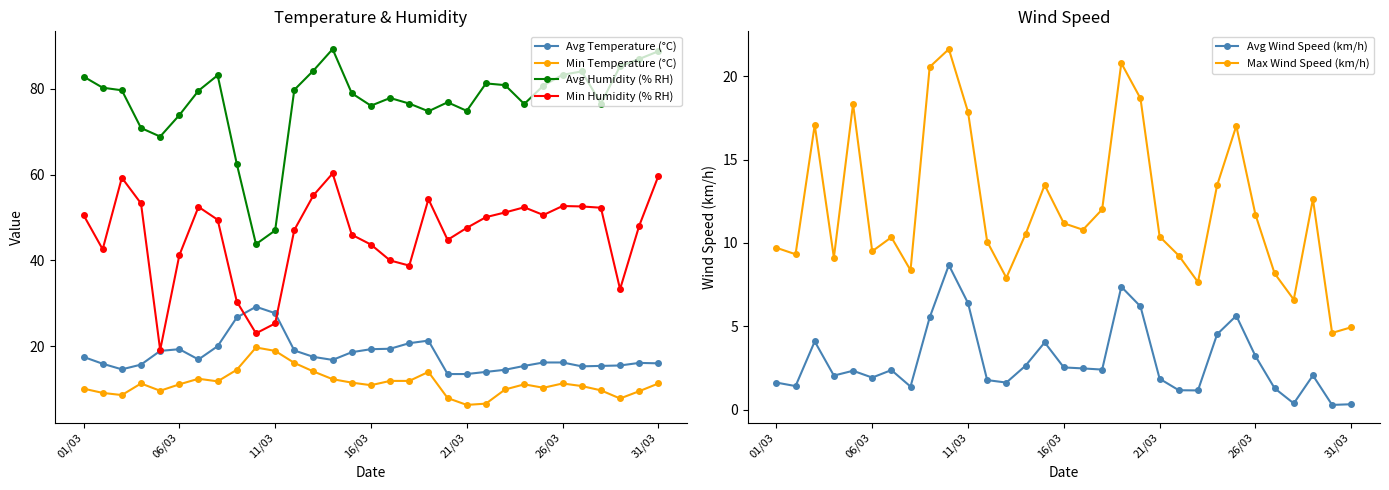

At which category is the sum across all series the highest?

18